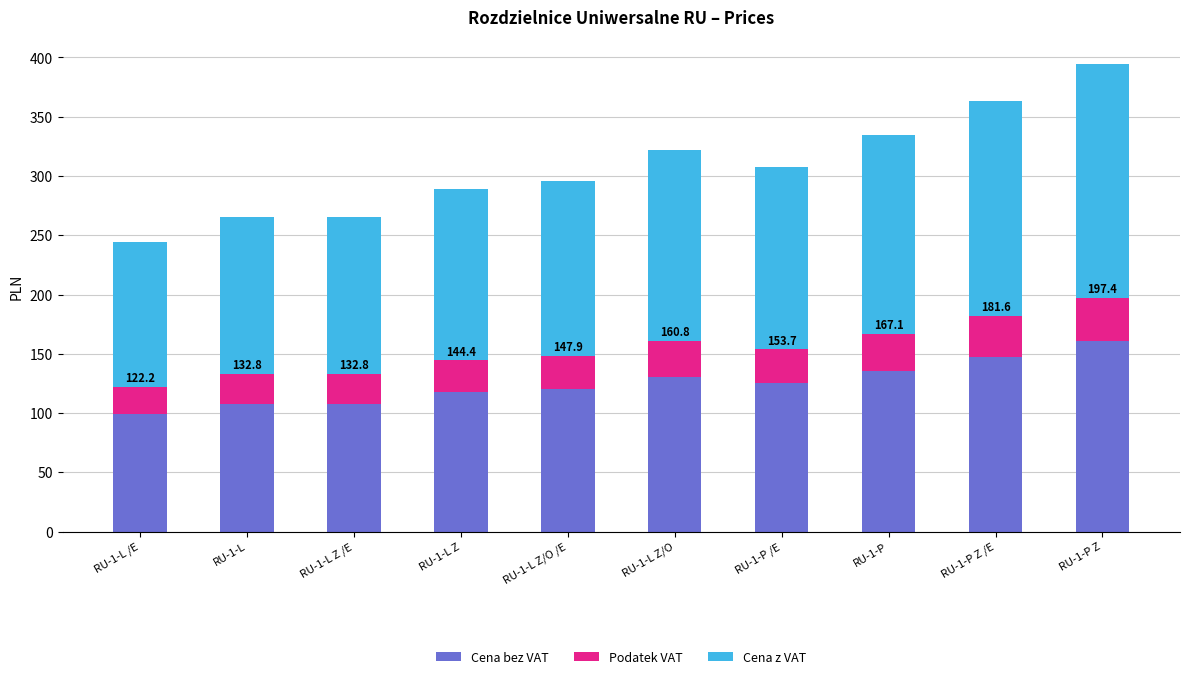

Are the bars horizontal?

No